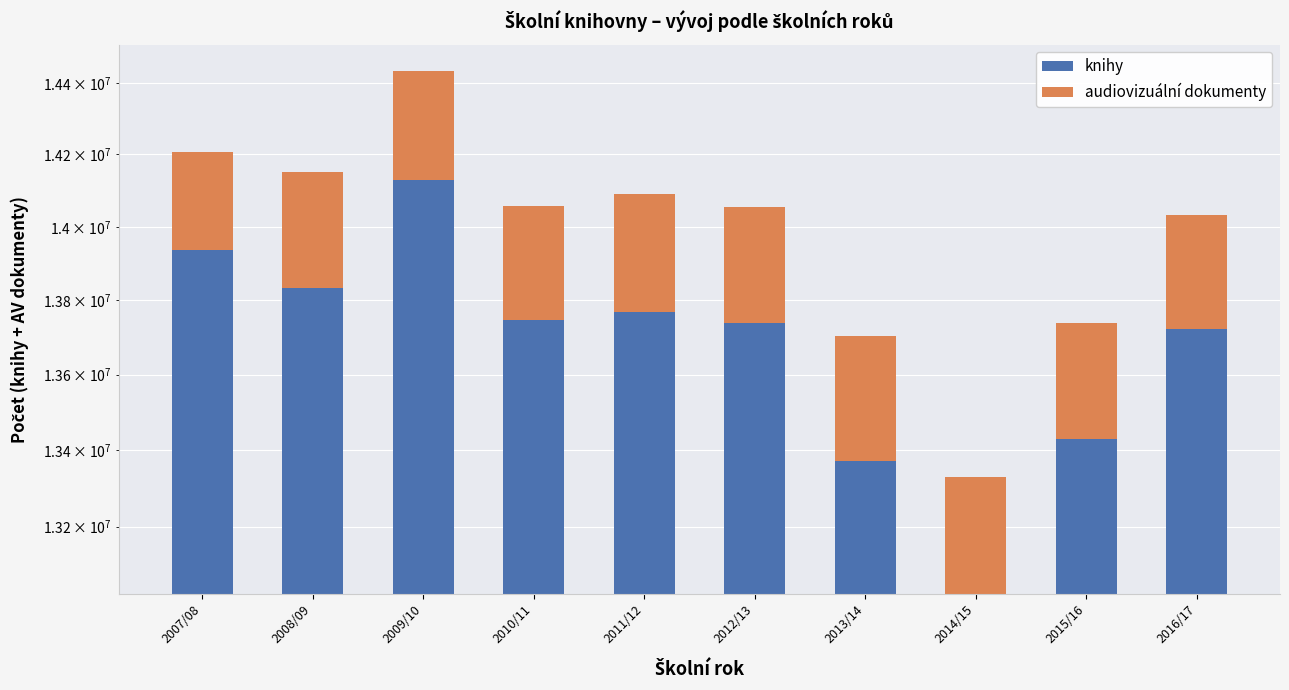

Where does the knihy series first go above 13744945?

2007/08